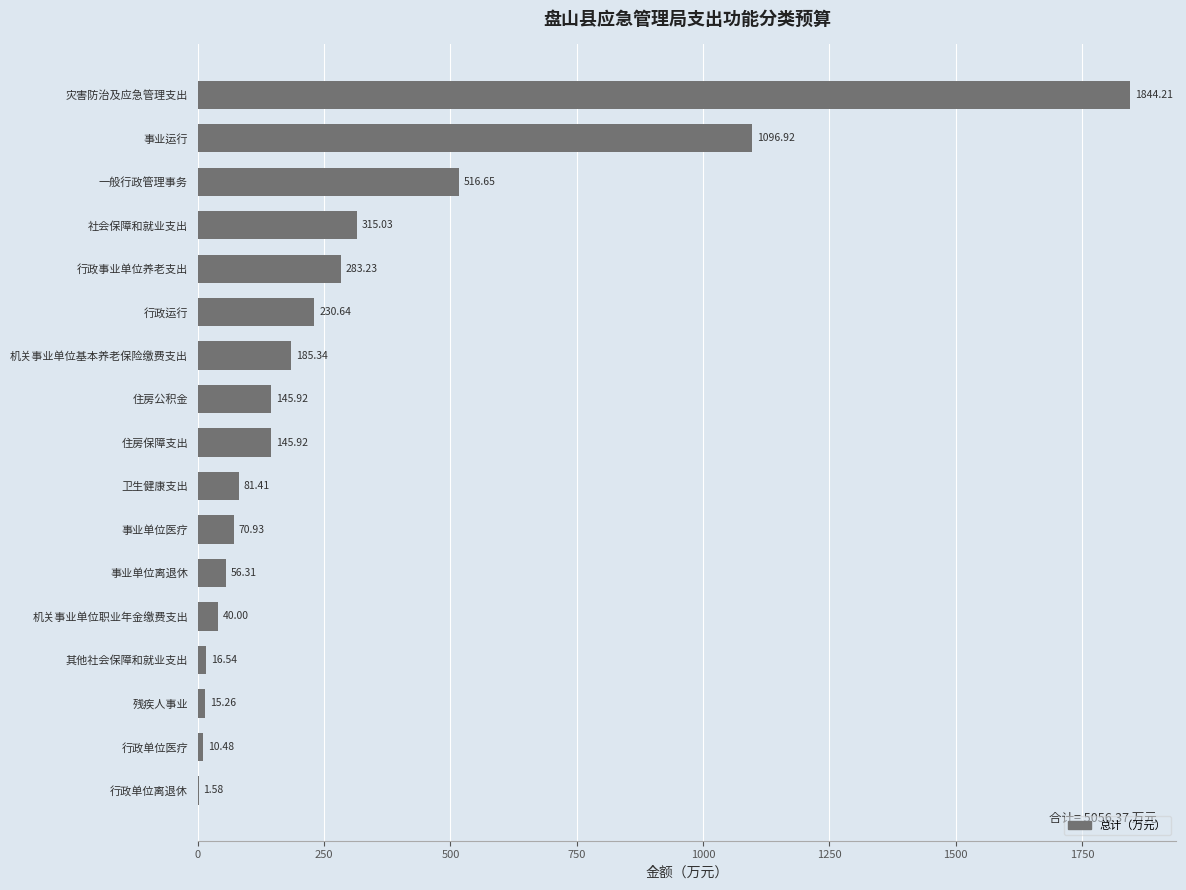

At which label is the value closest to 922?

事业运行